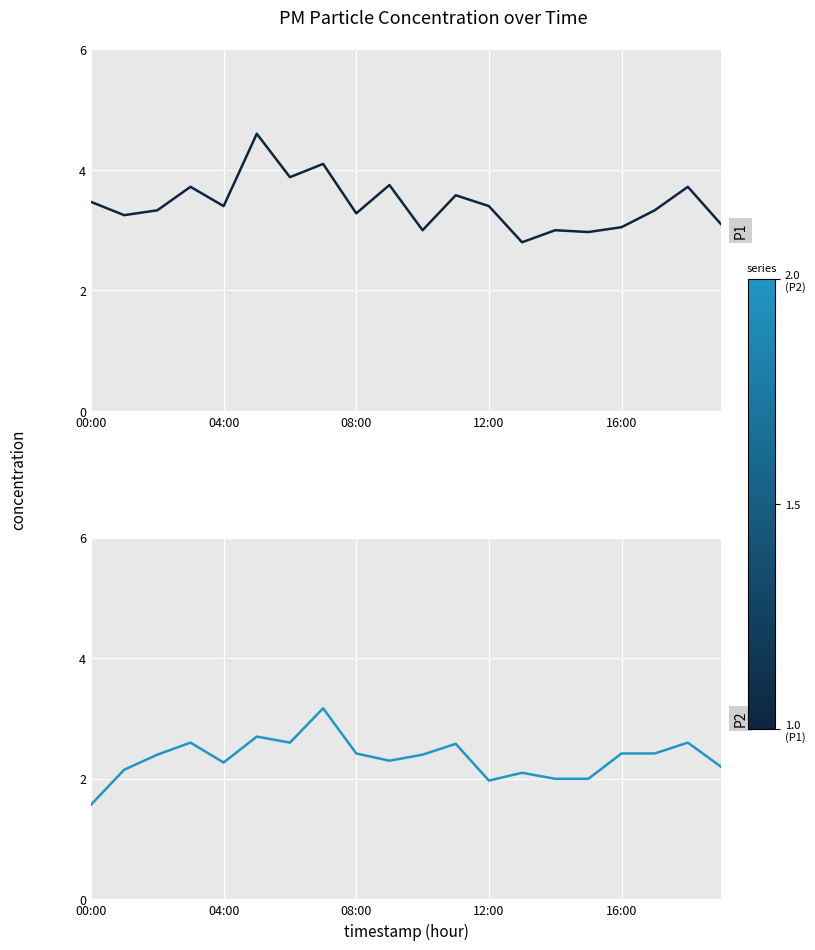

Which series has the largest total across all categories?

P1